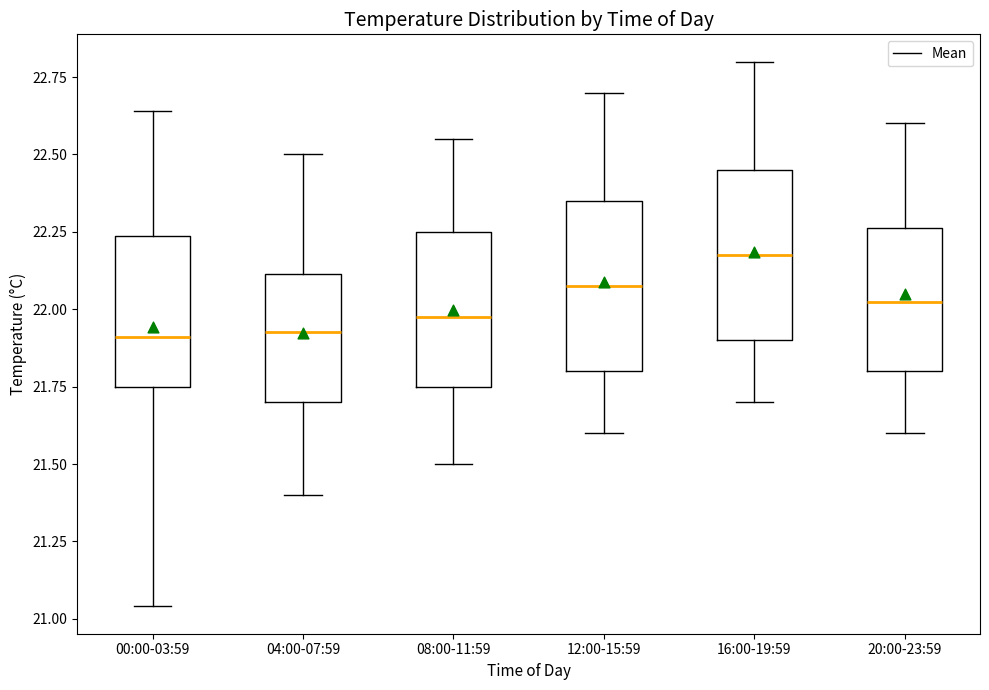

Reading left to right, transcribe this box plot: for each box, give where its median line is, the range the box spans, and where its two whiskers end, as read against the y-axis. The values are not printed on the chart, so give them approximately, as read against the axis.

00:00-03:59: median 21.90, box 21.75 to 22.25, whiskers 21.05 to 22.65
04:00-07:59: median 21.95, box 21.70 to 22.10, whiskers 21.40 to 22.50
08:00-11:59: median 22.00, box 21.75 to 22.25, whiskers 21.50 to 22.55
12:00-15:59: median 22.10, box 21.80 to 22.35, whiskers 21.60 to 22.70
16:00-19:59: median 22.20, box 21.90 to 22.45, whiskers 21.70 to 22.80
20:00-23:59: median 22.05, box 21.80 to 22.25, whiskers 21.60 to 22.60